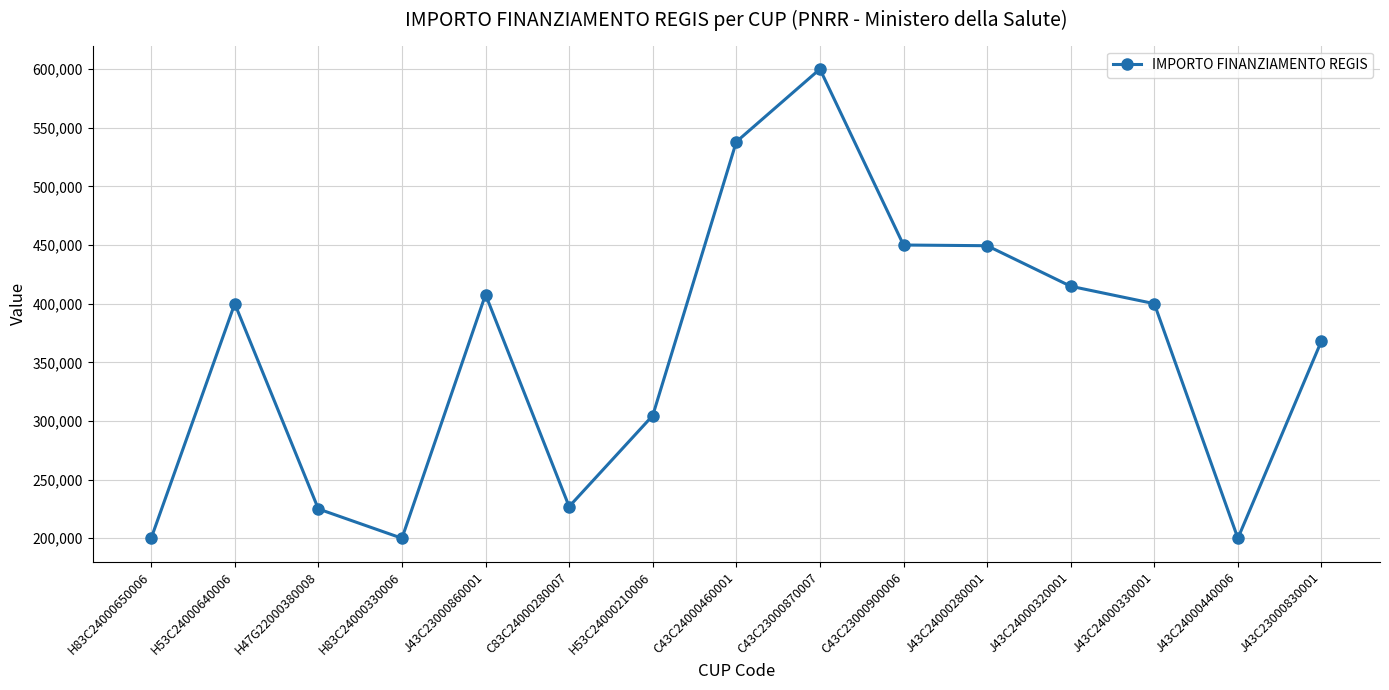

Between H83C24000330006 and C43C24000460001, which is larger?

C43C24000460001